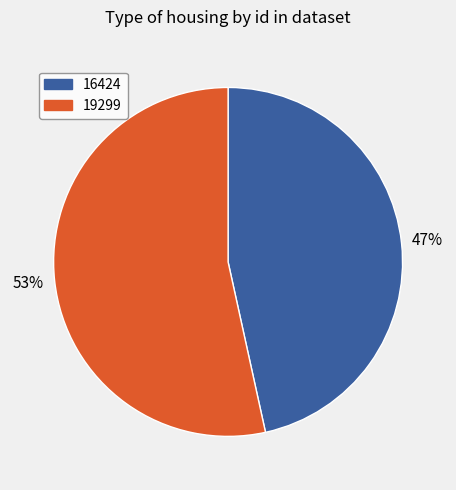

To the nearest percent, what portion does 19299 represent?

53%